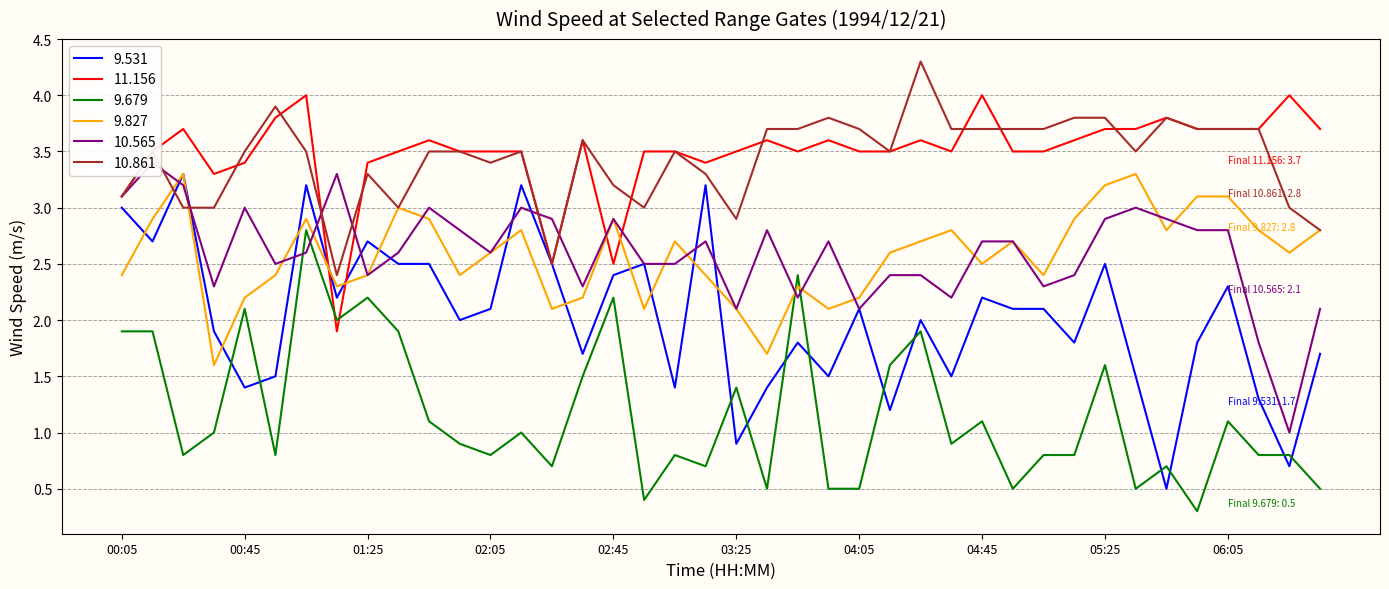

Reading left to right, transcribe all the data shown in this chart.

9.531: 3.0	2.7	3.3	1.9	1.4	1.5	3.2	2.2	2.7	2.5	2.5	2.0	2.1	3.2	2.5	1.7	2.4	2.5	1.4	3.2	0.9	1.4	1.8	1.5	2.1	1.2	2.0	1.5	2.2	2.1	2.1	1.8	2.5	1.5	0.5	1.8	2.3	1.3	0.7	1.7
11.156: 3.1	3.5	3.7	3.3	3.4	3.8	4.0	1.9	3.4	3.5	3.6	3.5	3.5	3.5	2.5	3.6	2.5	3.5	3.5	3.4	3.5	3.6	3.5	3.6	3.5	3.5	3.6	3.5	4.0	3.5	3.5	3.6	3.7	3.7	3.8	3.7	3.7	3.7	4.0	3.7
9.679: 1.9	1.9	0.8	1.0	2.1	0.8	2.8	2.0	2.2	1.9	1.1	0.9	0.8	1.0	0.7	1.5	2.2	0.4	0.8	0.7	1.4	0.5	2.4	0.5	0.5	1.6	1.9	0.9	1.1	0.5	0.8	0.8	1.6	0.5	0.7	0.3	1.1	0.8	0.8	0.5
9.827: 2.4	2.9	3.3	1.6	2.2	2.4	2.9	2.3	2.4	3.0	2.9	2.4	2.6	2.8	2.1	2.2	2.9	2.1	2.7	2.4	2.1	1.7	2.3	2.1	2.2	2.6	2.7	2.8	2.5	2.7	2.4	2.9	3.2	3.3	2.8	3.1	3.1	2.8	2.6	2.8
10.565: 3.1	3.4	3.2	2.3	3.0	2.5	2.6	3.3	2.4	2.6	3.0	2.8	2.6	3.0	2.9	2.3	2.9	2.5	2.5	2.7	2.1	2.8	2.2	2.7	2.1	2.4	2.4	2.2	2.7	2.7	2.3	2.4	2.9	3.0	2.9	2.8	2.8	1.8	1.0	2.1
10.861: 3.1	3.5	3.0	3.0	3.5	3.9	3.5	2.4	3.3	3.0	3.5	3.5	3.4	3.5	2.5	3.6	3.2	3.0	3.5	3.3	2.9	3.7	3.7	3.8	3.7	3.5	4.3	3.7	3.7	3.7	3.7	3.8	3.8	3.5	3.8	3.7	3.7	3.7	3.0	2.8